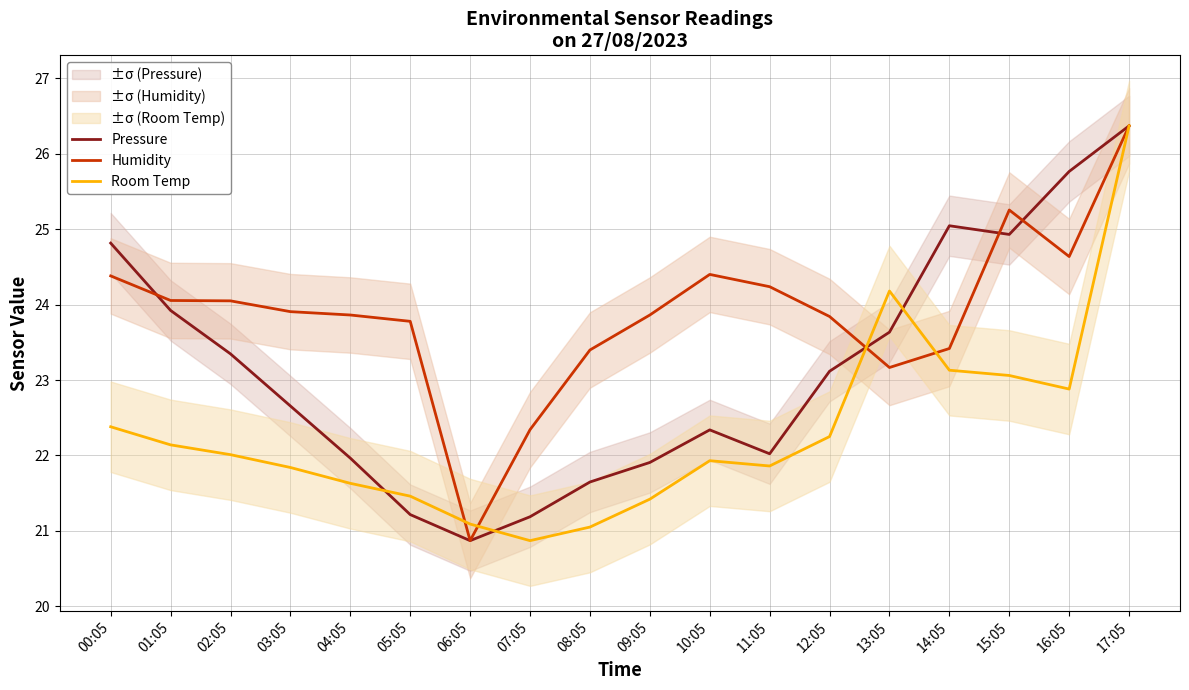

What is the maximum value shown in the chart?

26.4